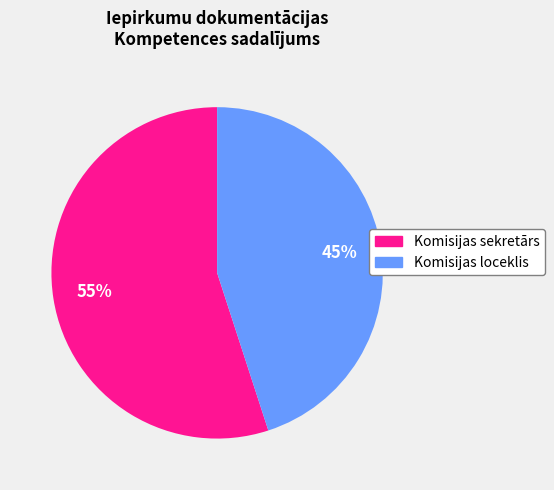

Combined, do Komisijas loceklis and Komisijas sekretārs account for over 50%?

Yes